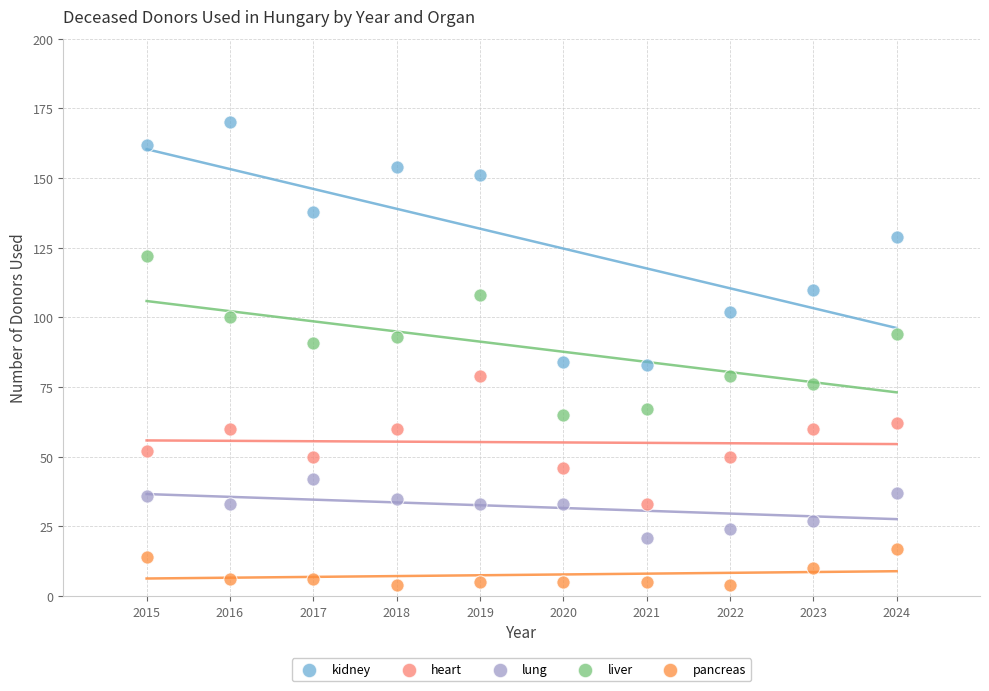

Which series contains the lowest Y value?

pancreas